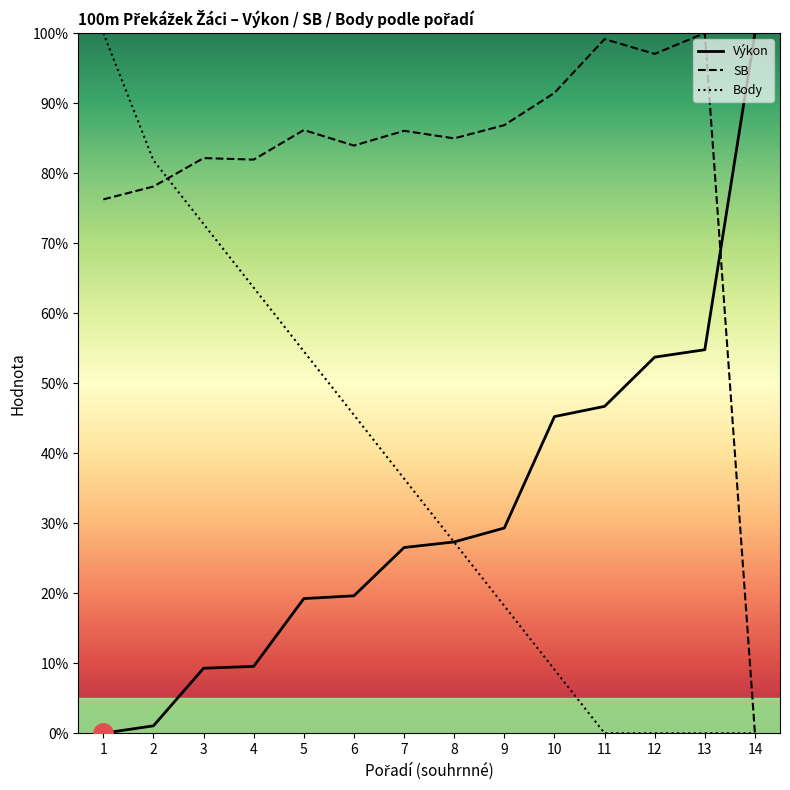

How many data points in SB are above 86?

7